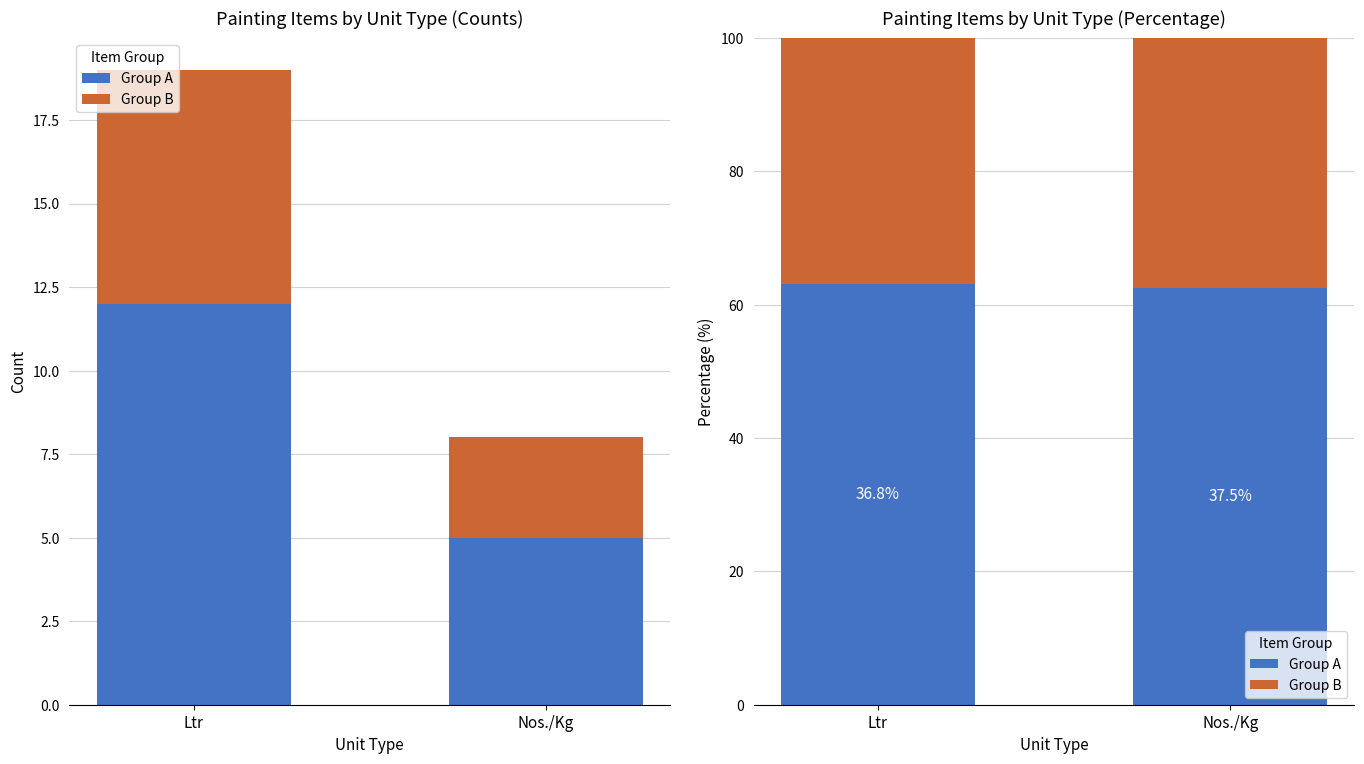

How many groups of bars are there?

2